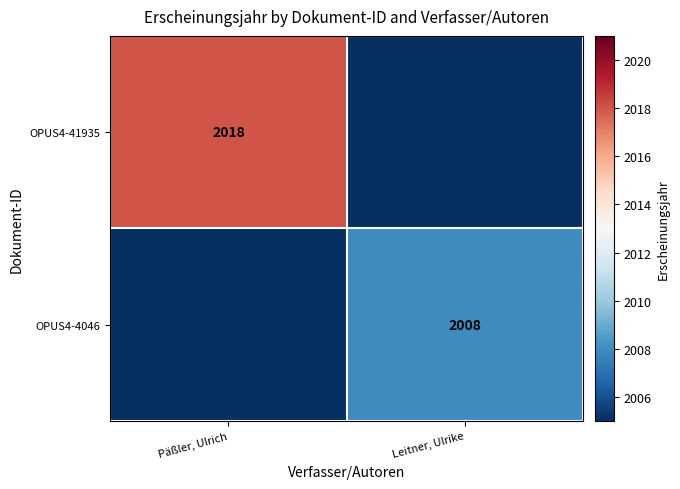

True or false: OPUS4-41935 has a value of 2018 at Päßler, Ulrich.

True